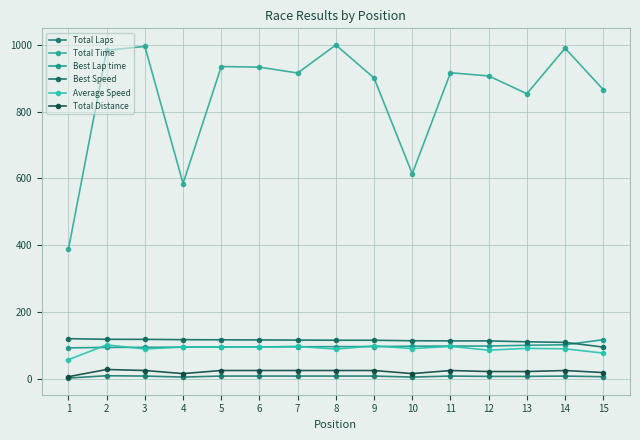

What is the maximum value shown in the chart?

999.6